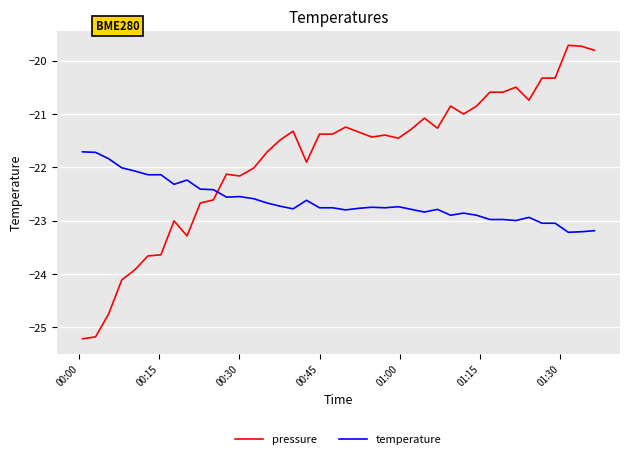

What is the smallest value displayed?

-25.2